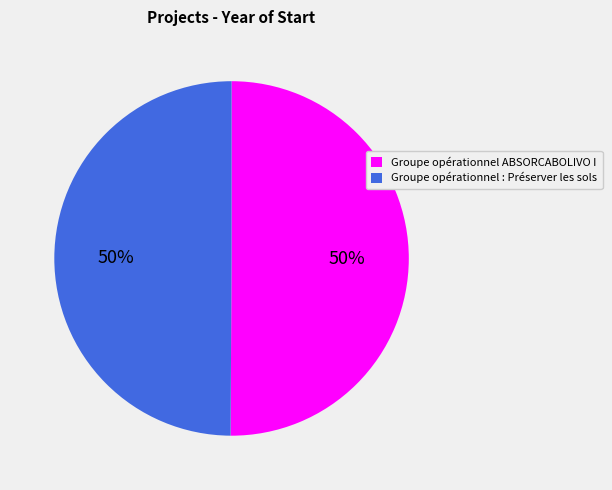

Do Groupe opérationnel : Préserver les sols and Groupe opérationnel ABSORCABOLIVO I together represent more than half of the pie?

Yes